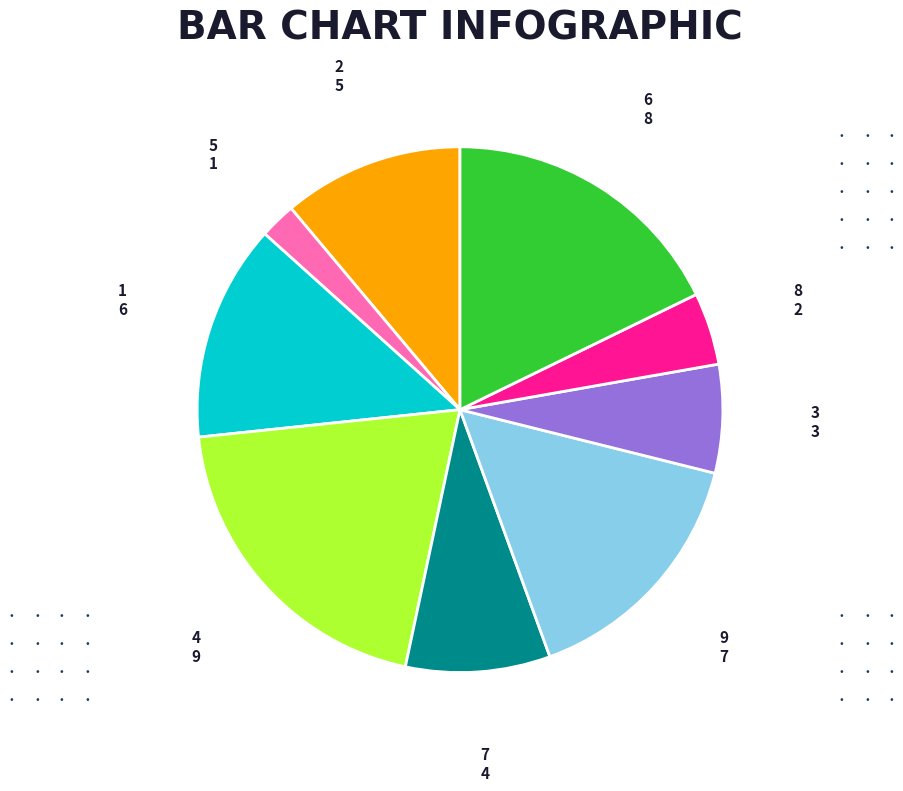

Is there a majority slice in this chart?

No